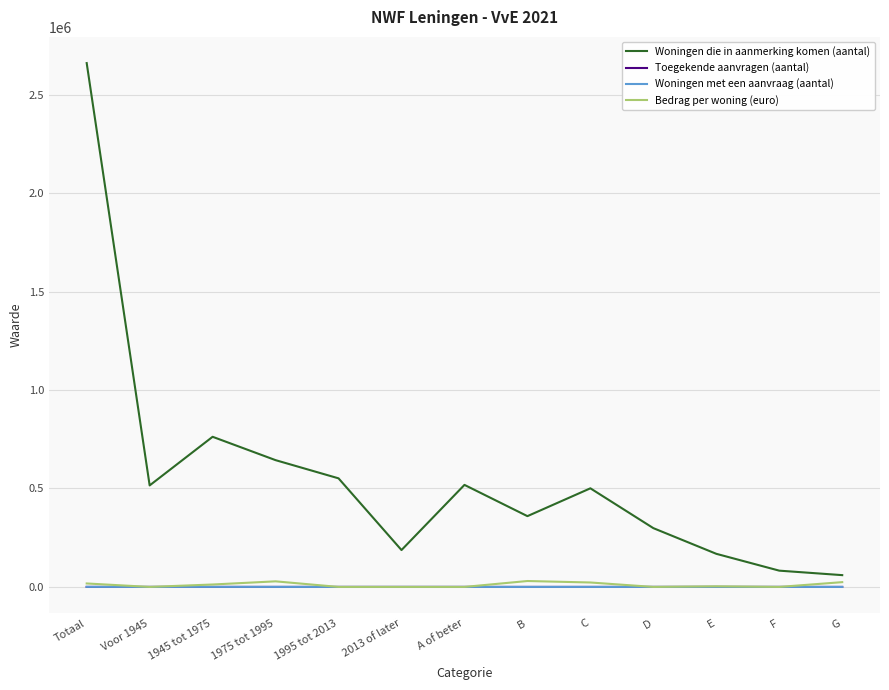

Is the value of Woningen die in aanmerking komen (aantal) at Totaal greater than the value of Bedrag per woning (euro) at 1995 tot 2013?

Yes